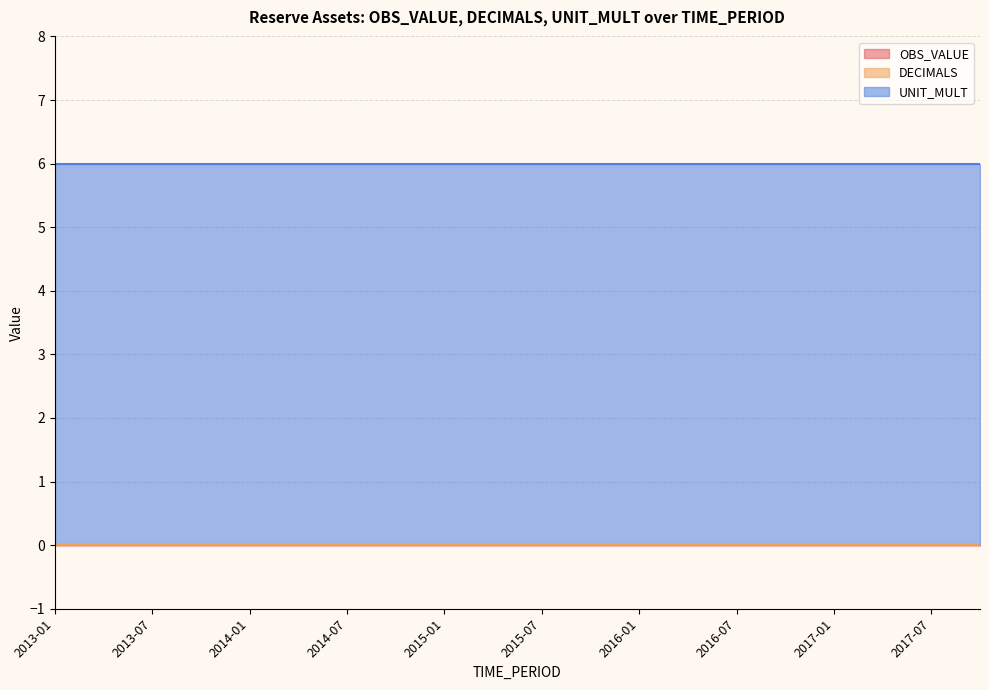

Which category has the highest value across all series?

2013-01